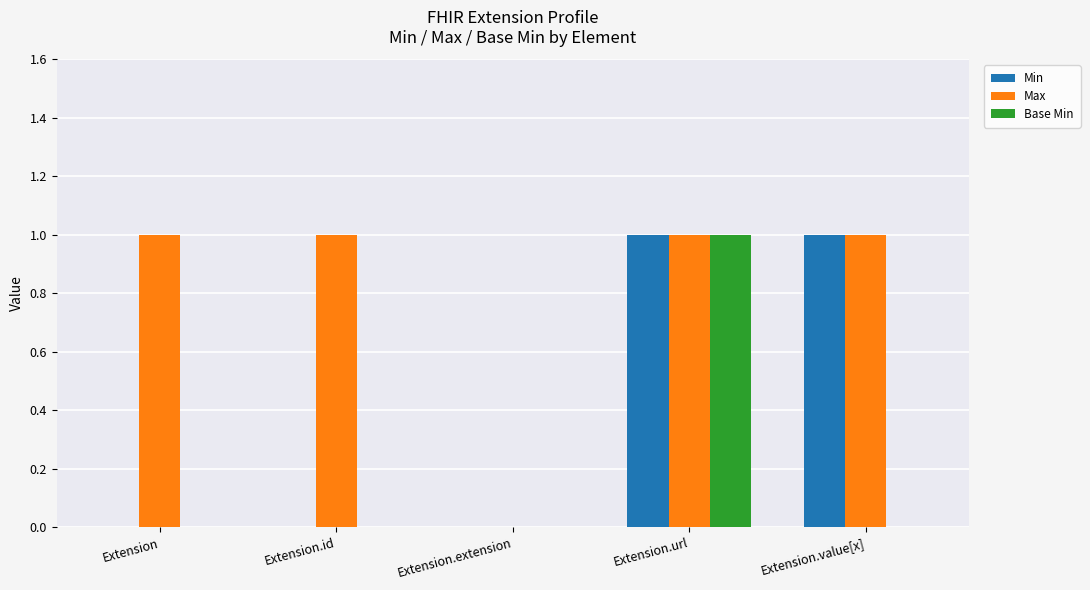

The value of Max at Extension is 1. True or false?

True